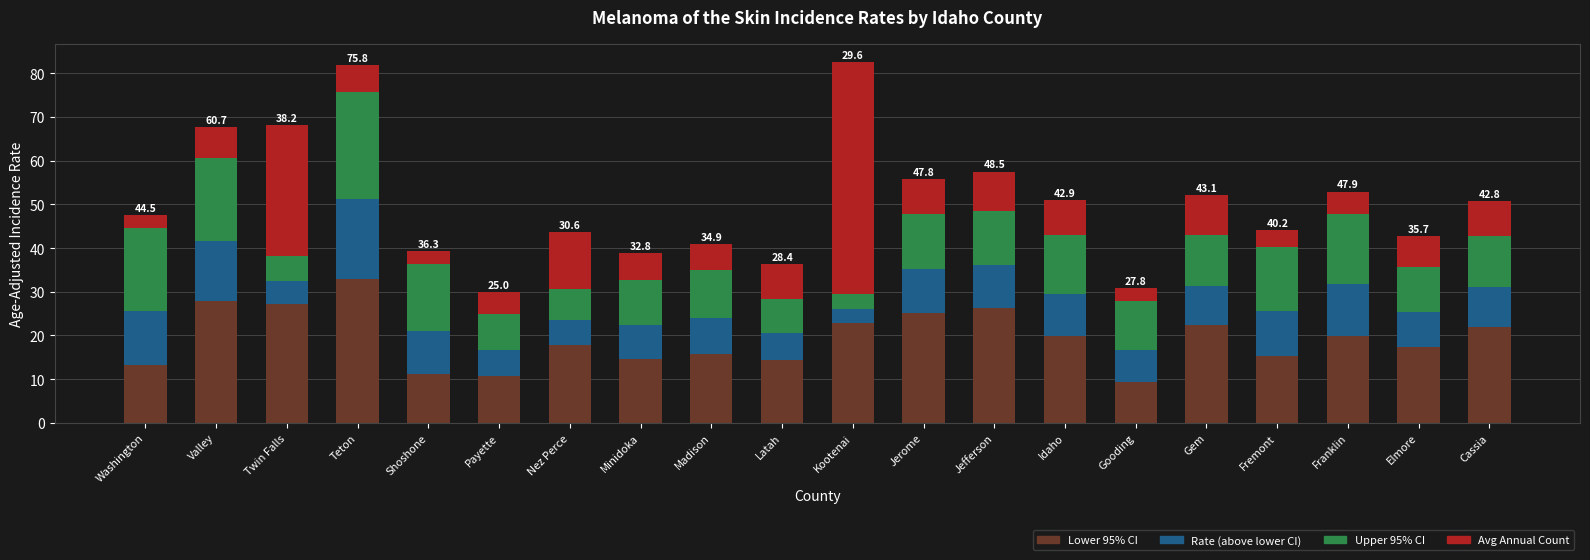

What is the maximum value for Lower 95% CI?

32.9